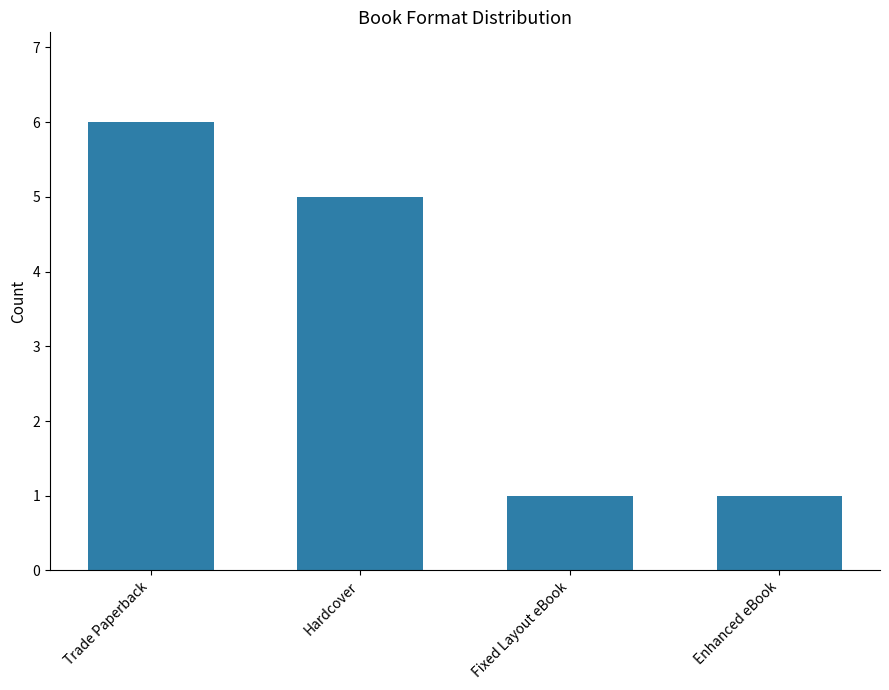

What is the average value?

3